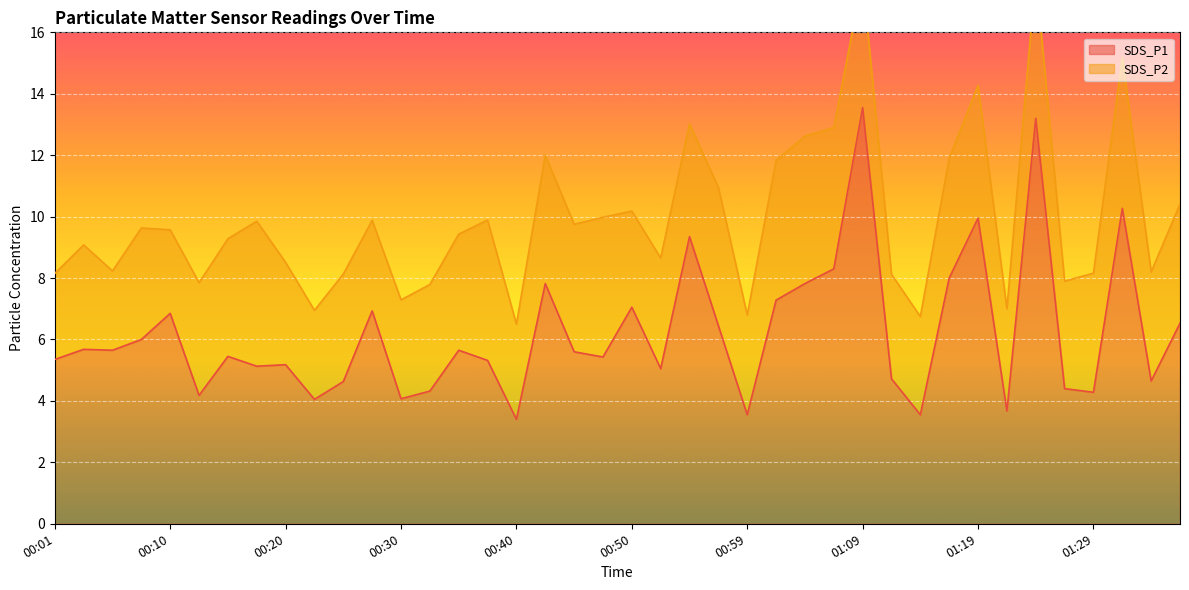

In SDS_P1 line, how many points are lower than both neighbors (excluding endpoints)?

13